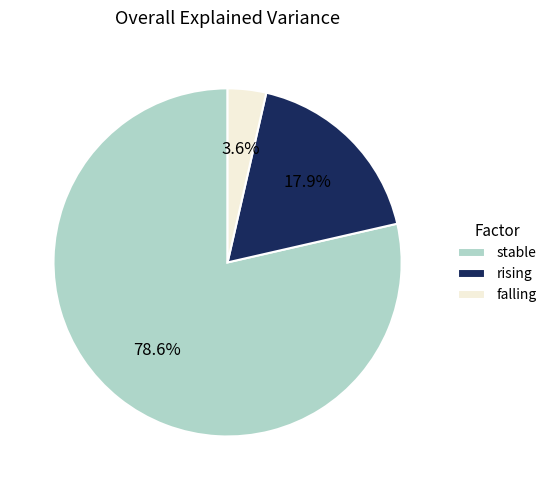

Which slice is the smallest?

falling